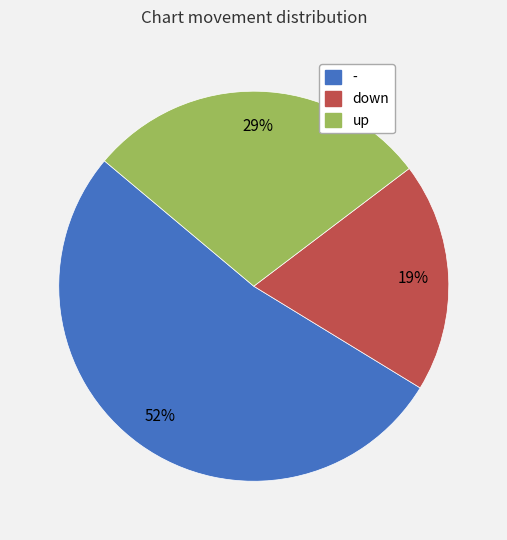

The up slice represents 37% of the pie. True or false?

False